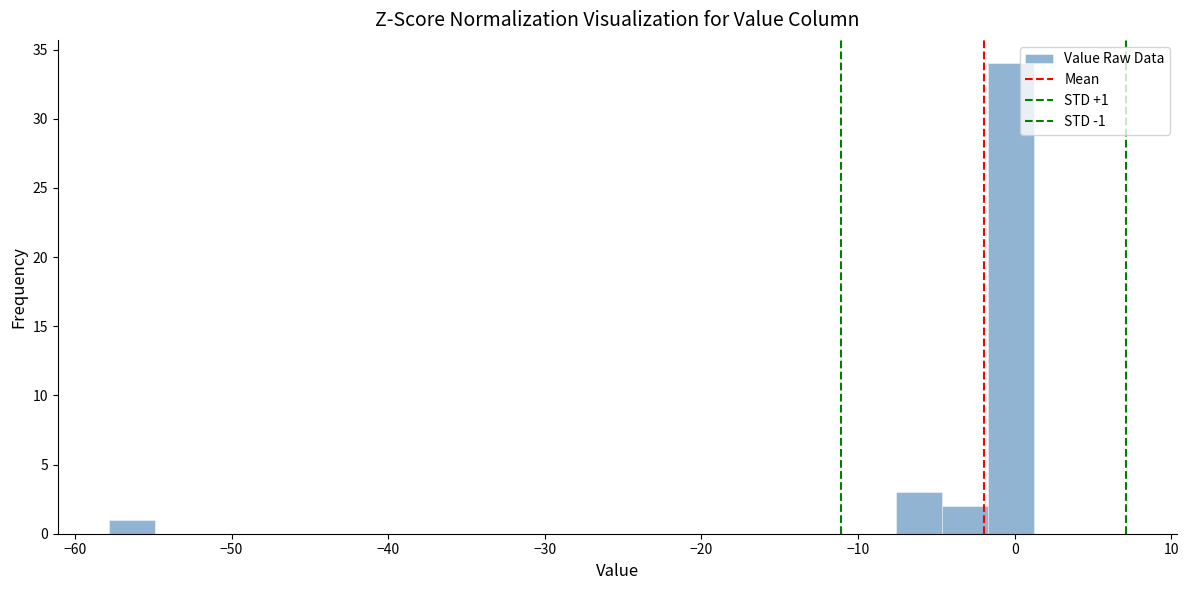

Around what value on the x-axis is the tallest bar? Give the approximate position of its centre, as read against the axis.

0